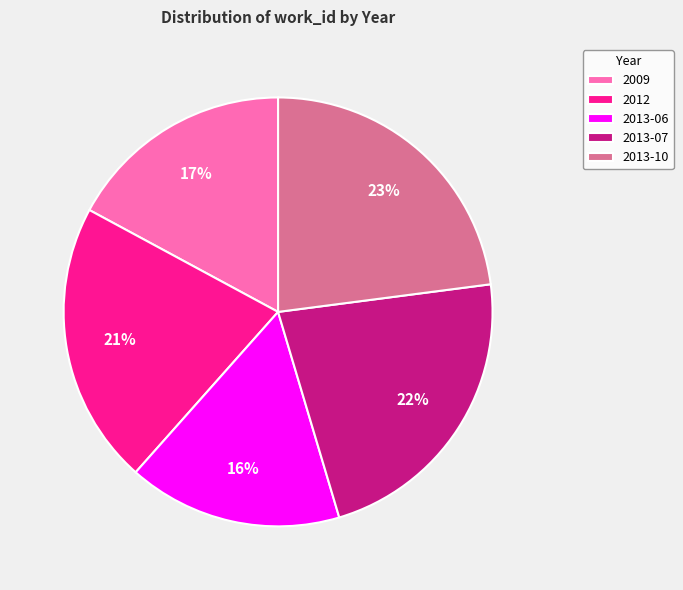

Which category has the smallest portion of the pie?

2013-06